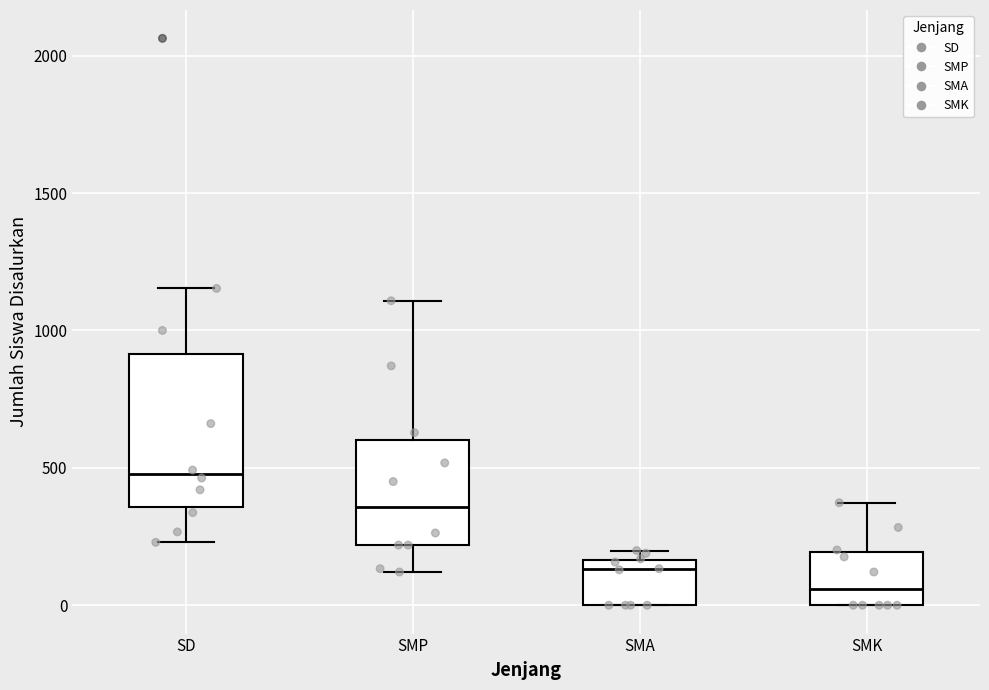

Reading left to right, transcribe this box plot: for each box, give where its median line is, the range the box spans, and where its two whiskers end, as read against the y-axis. The values are not printed on the chart, so give them approximately, as read against the axis.

SD: median 500, box 350 to 900, whiskers 250 to 1150
SMP: median 350, box 200 to 600, whiskers 100 to 1100
SMA: median 150 (just below the box's upper edge), box 0 to 150, whiskers 0 to 200
SMK: median 50, box 0 to 200, whiskers 0 to 350